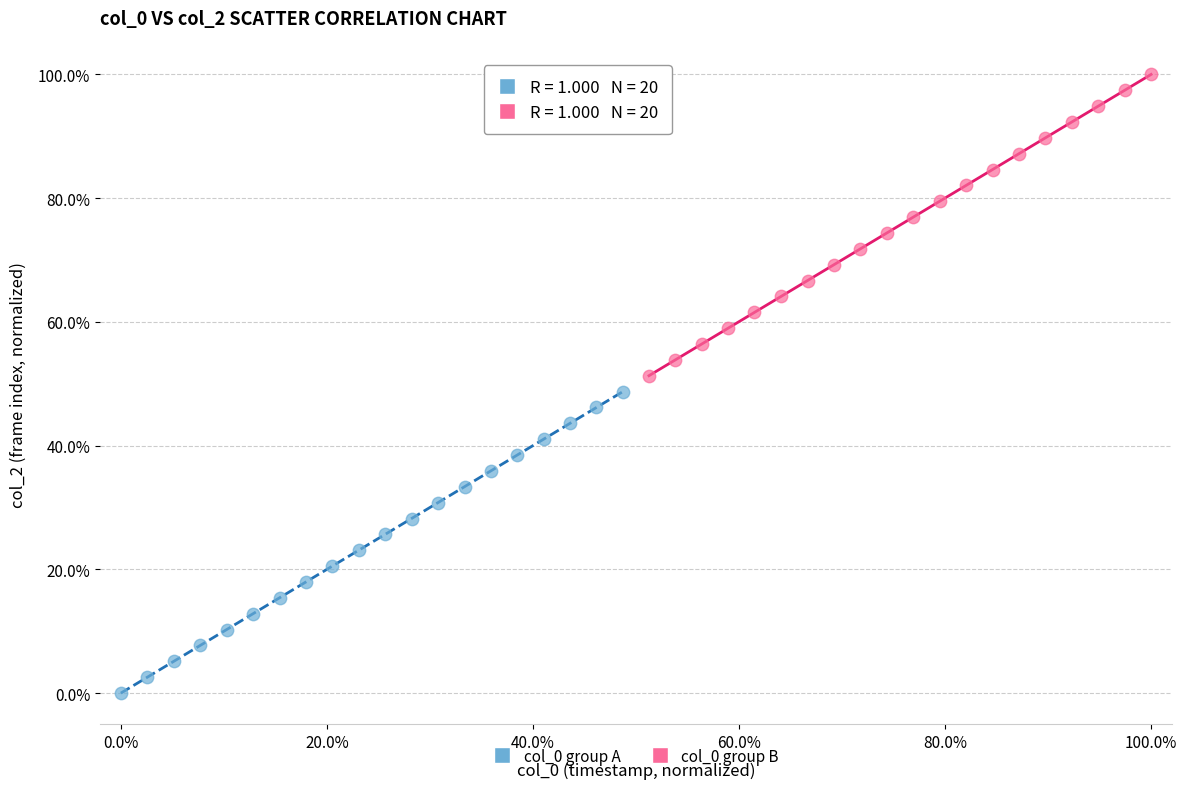

Which series contains the highest Y value?

col_0 group B